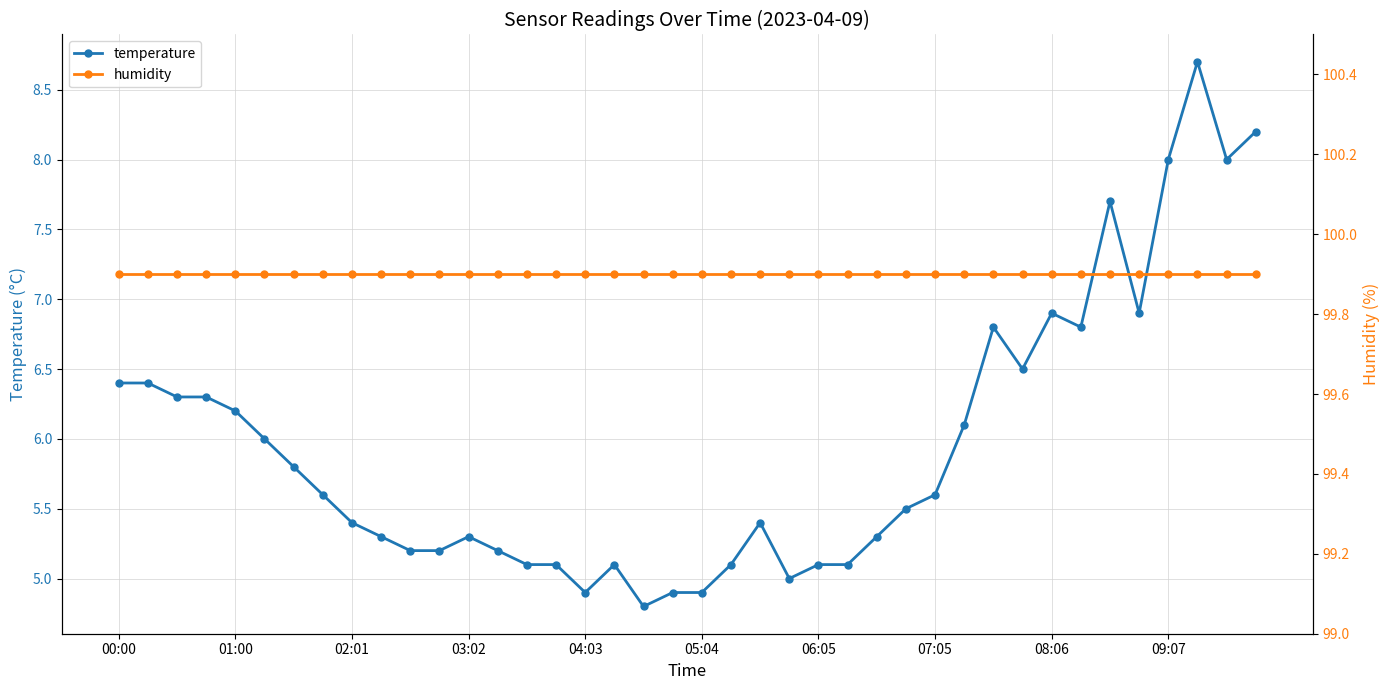

How many lines are shown in the chart?

2